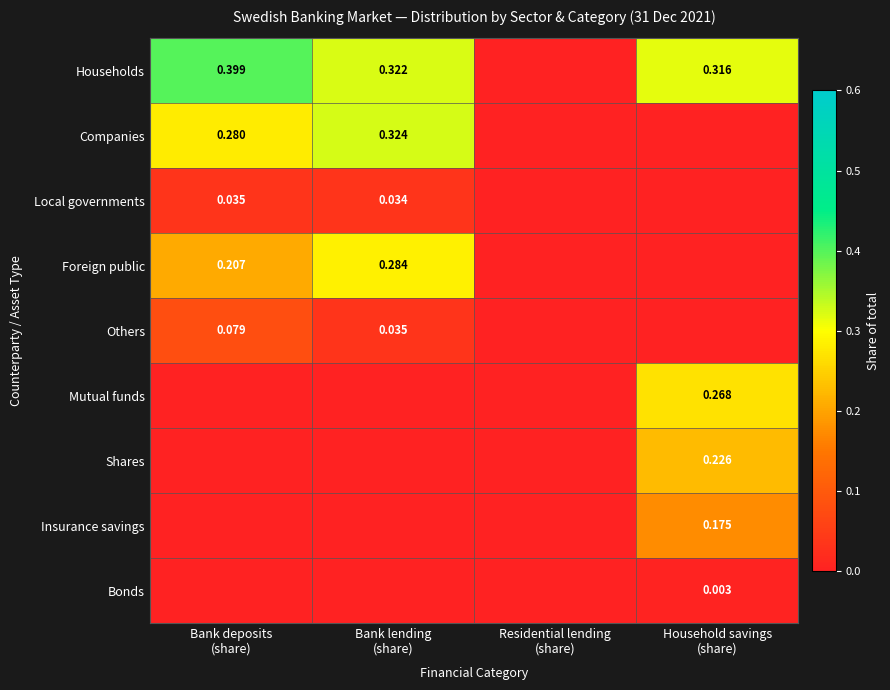

Is the value of Insurance savings at Residential lending (share) greater than the value of Mutual funds at Residential lending (share)?

No